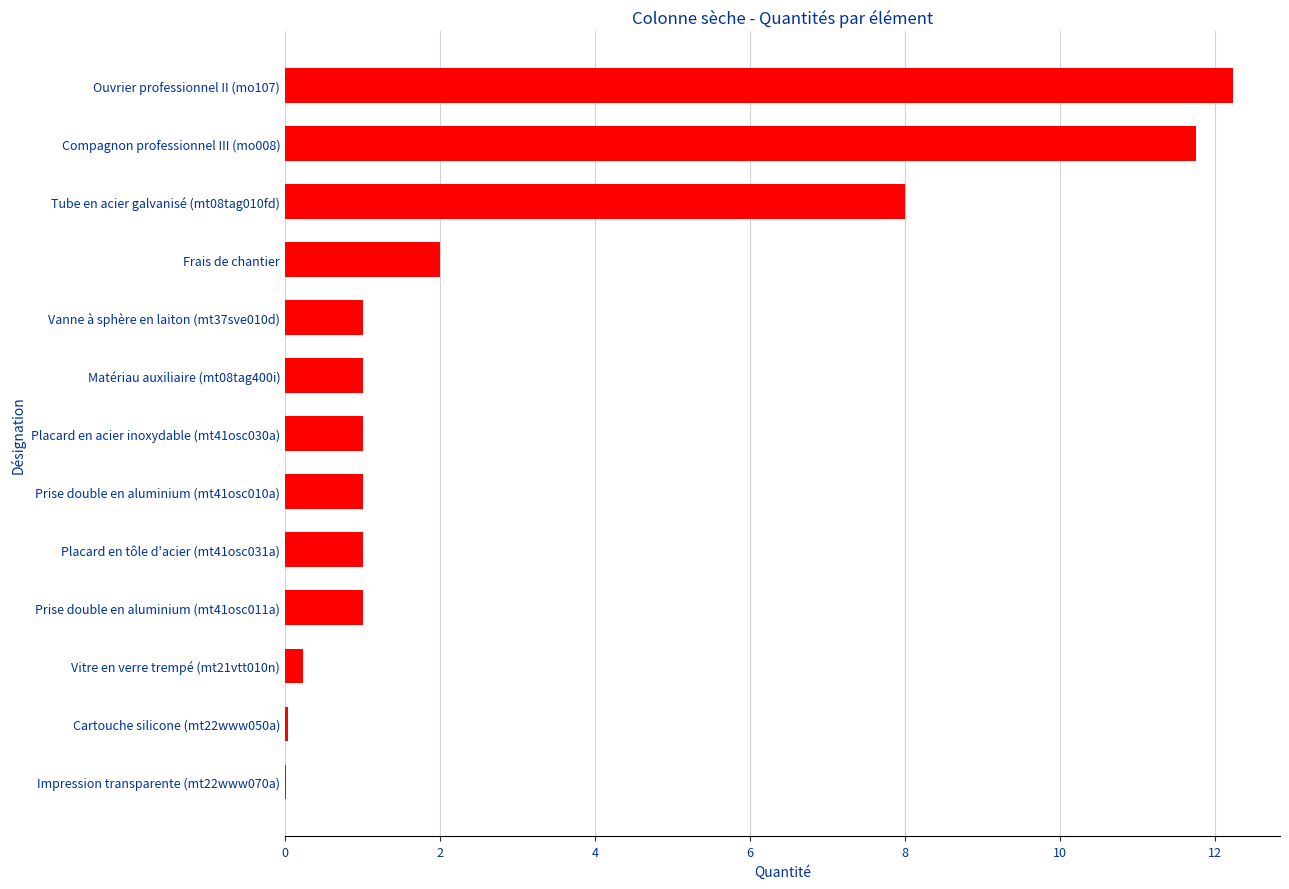

What is the sum of all values?

40.3